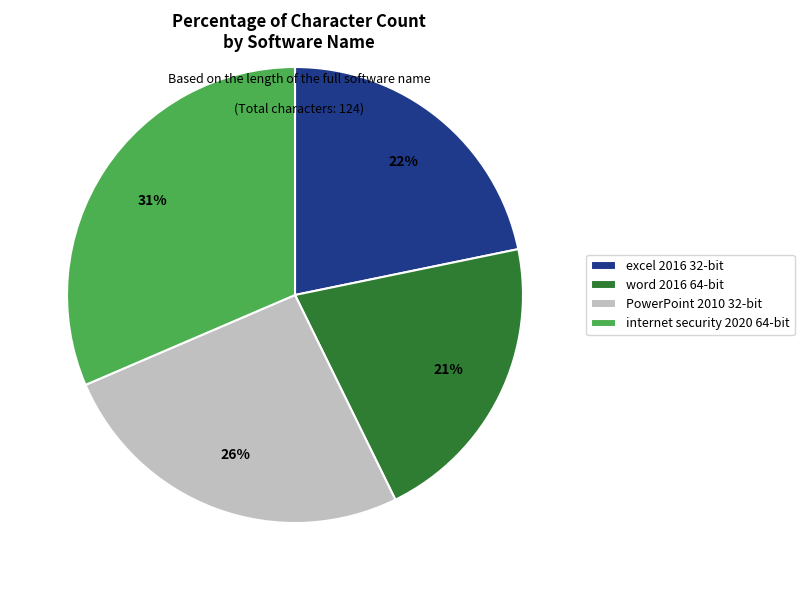

Count the number of slices in the pie.

4